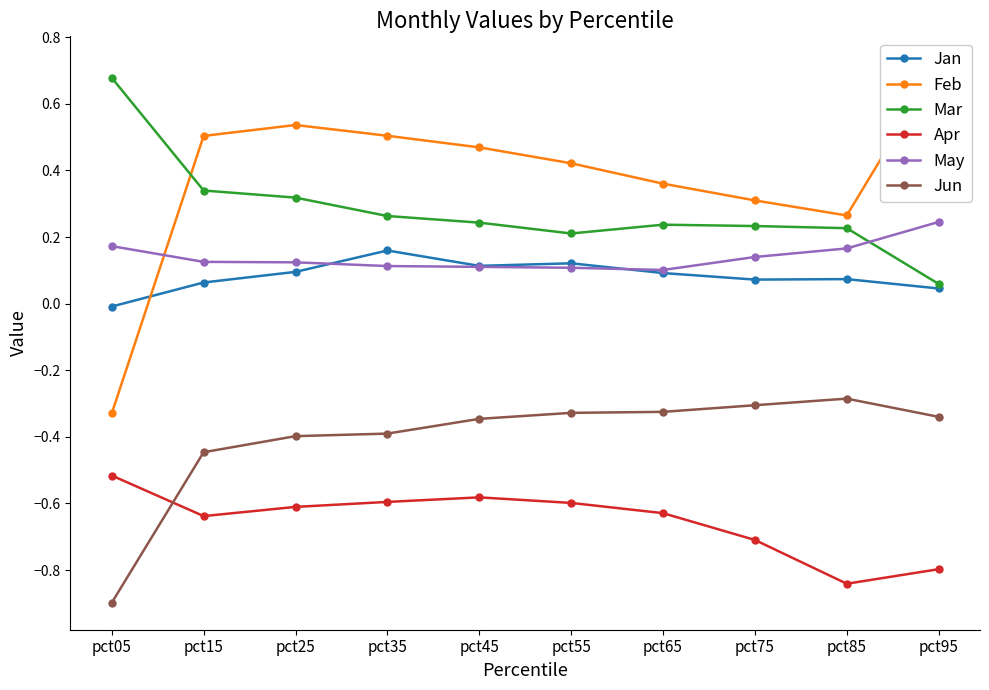

Where is the first local maximum for Jun?

pct85